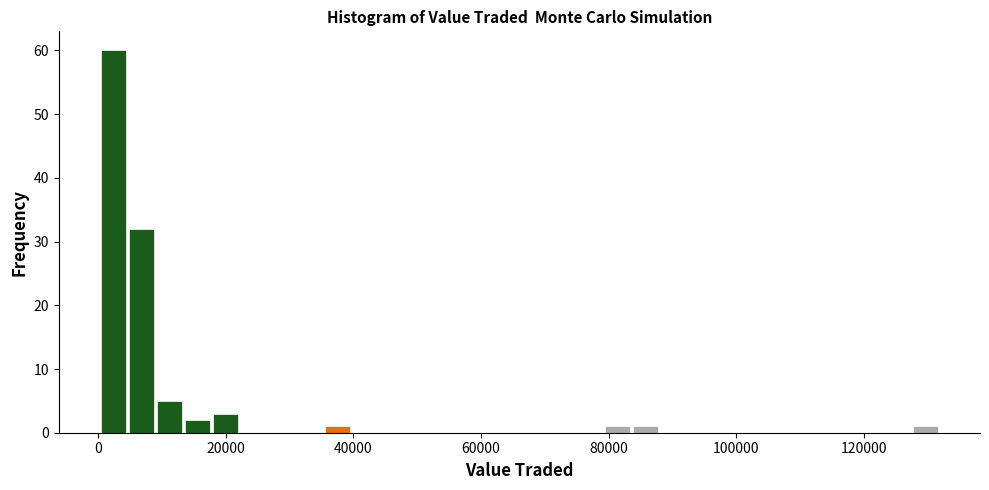

Read against the x-axis, roughly where is the centre of the tallest bar?

2000